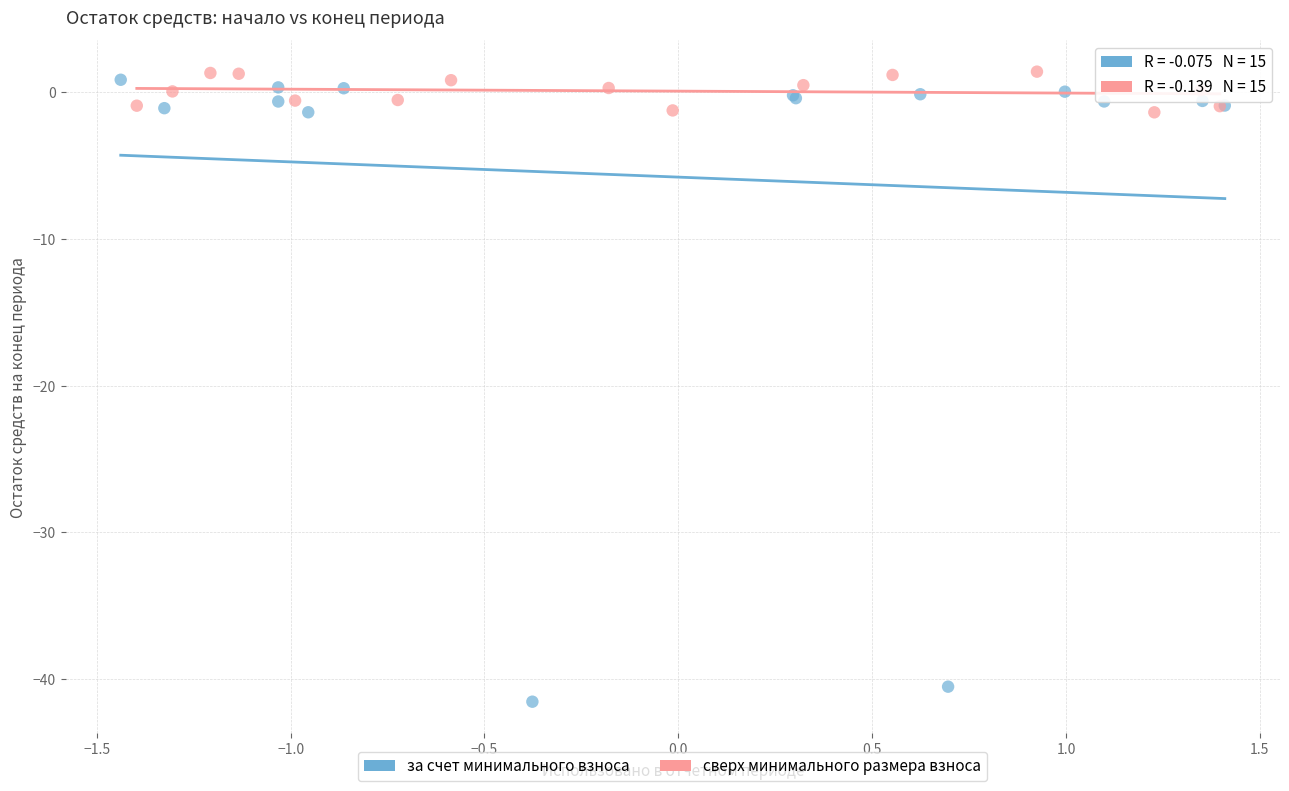

What are all the series names shown in the legend?

за счет минимального взноса, сверх минимального размера взноса